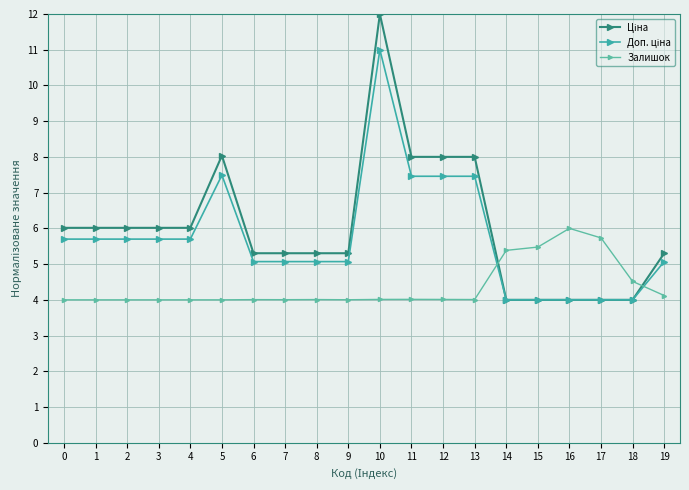

Which series has the widest spread of values?

Ціна